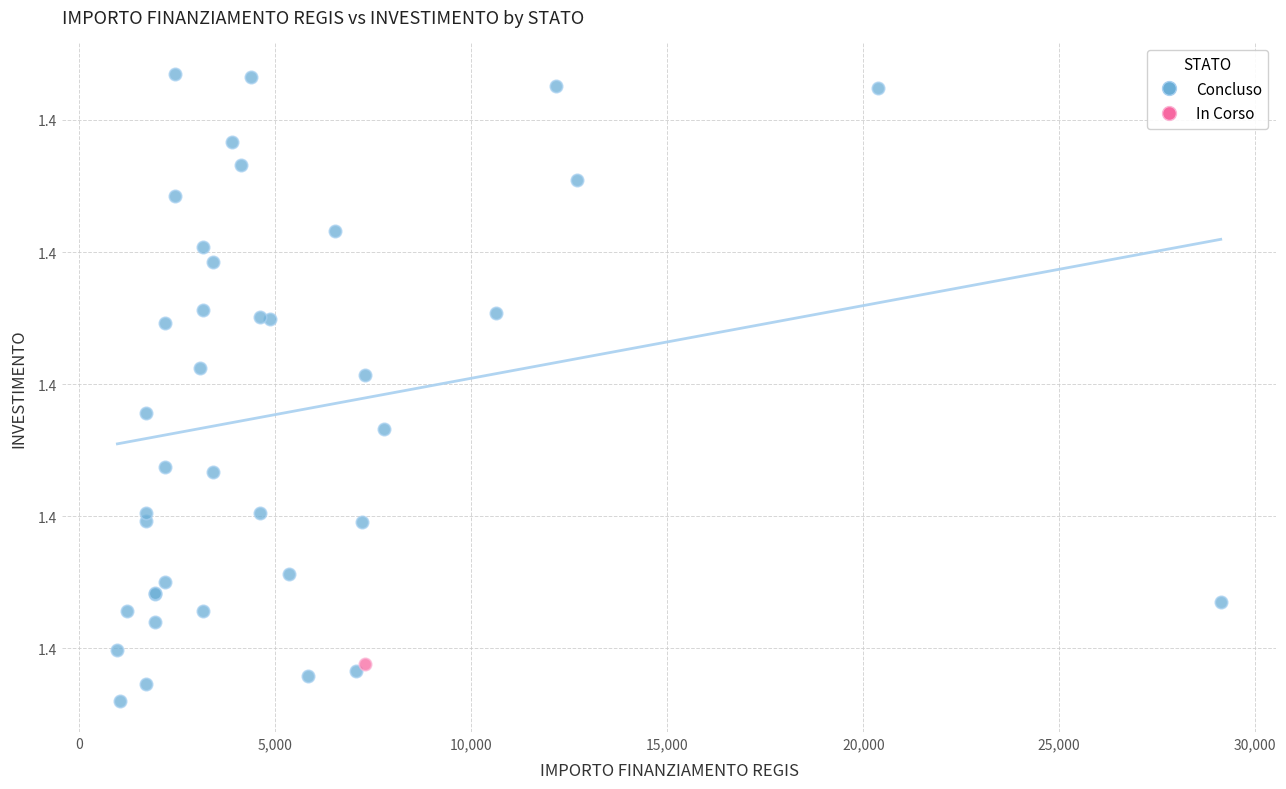

What are all the series names shown in the legend?

Concluso, In Corso